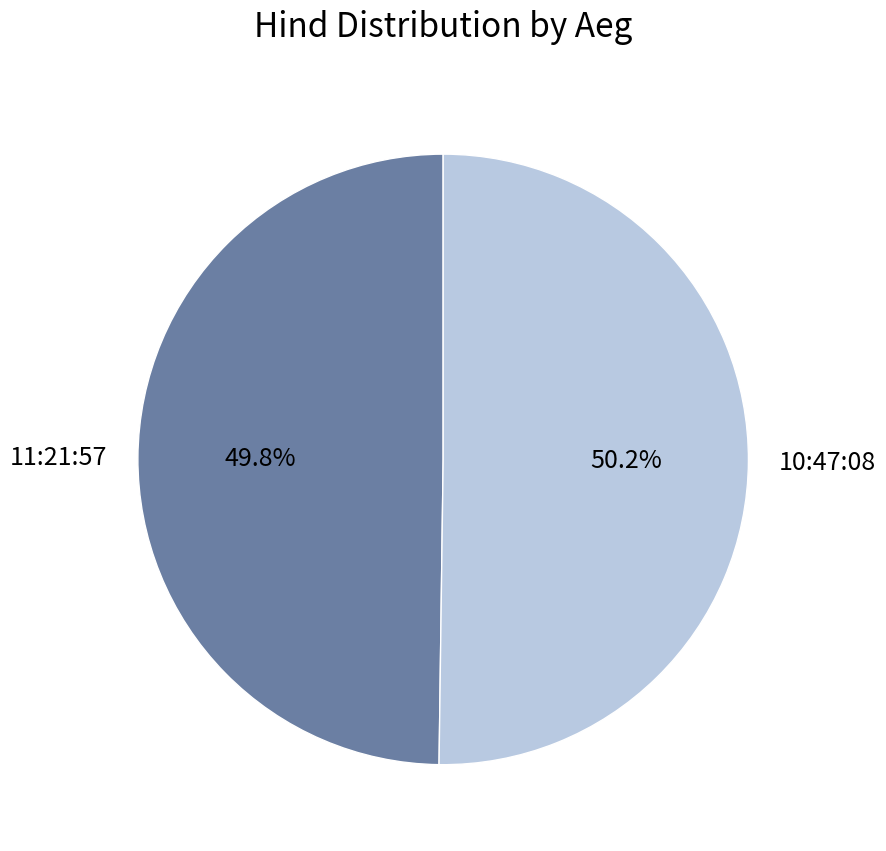

To the nearest percent, what is the average slice percentage?

50%